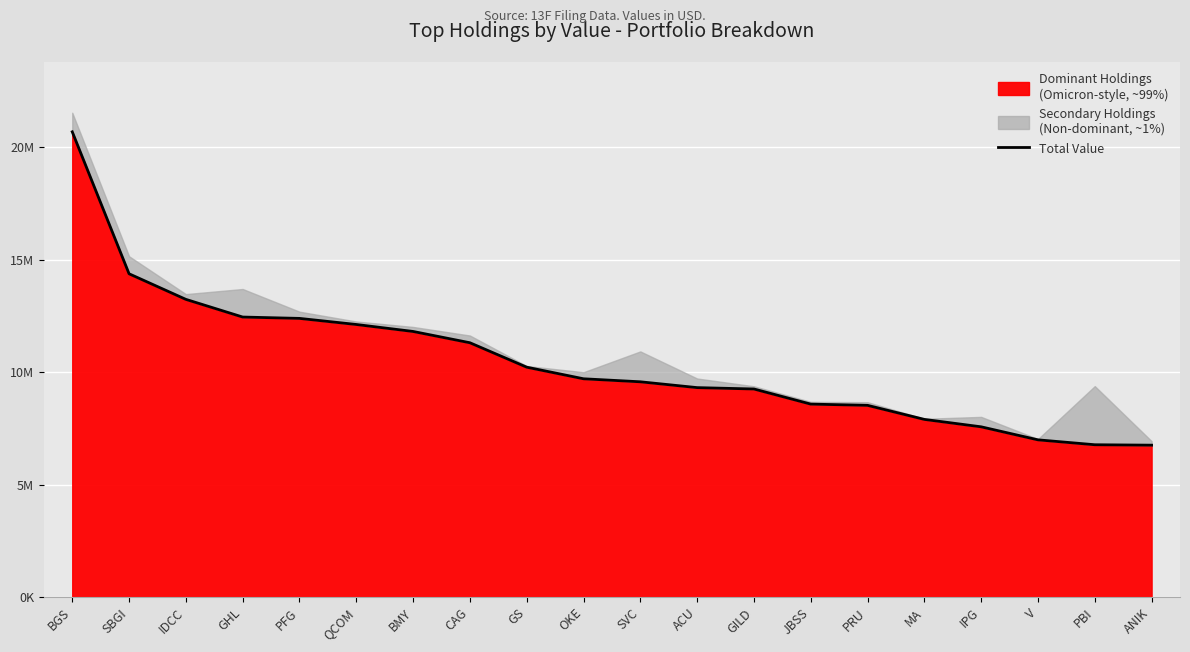

What is the ratio of the value at GS to the value at PBI?

1.5